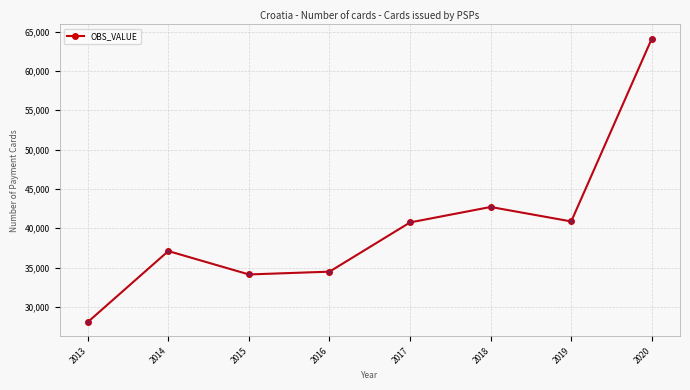

What is the maximum value shown in the chart?

64114